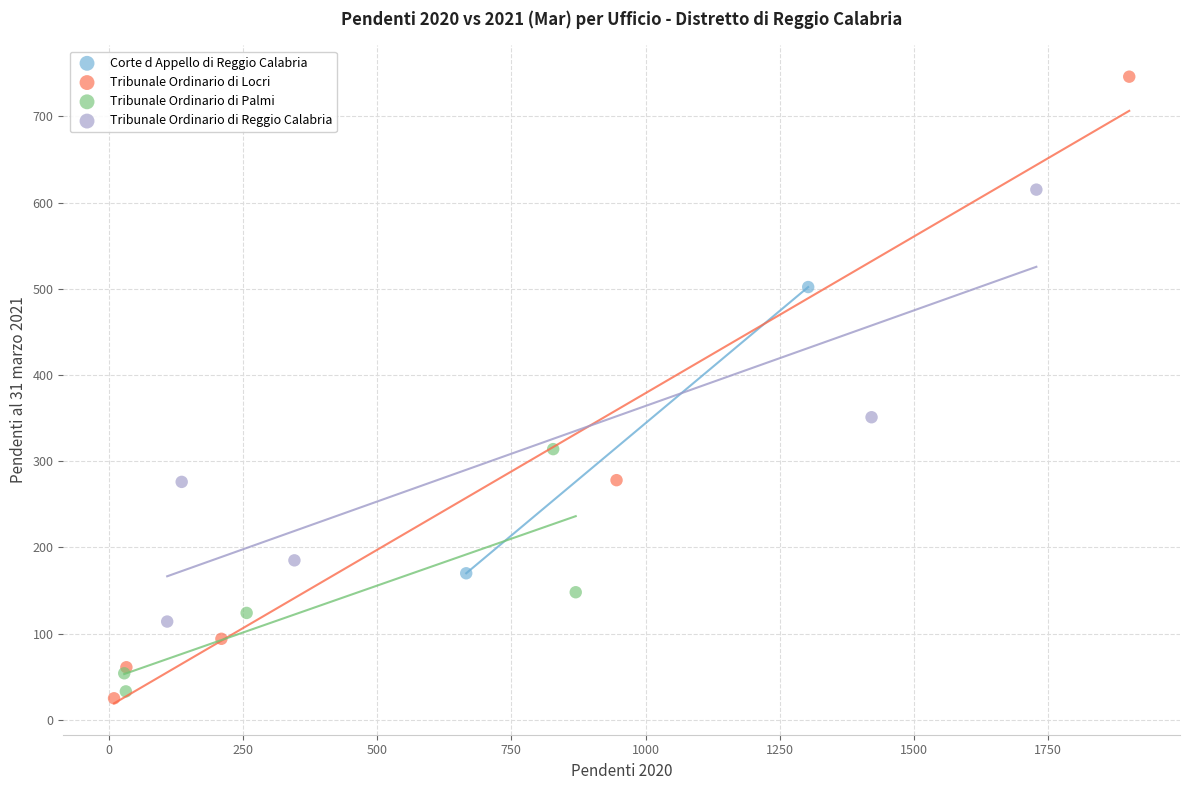

Which series reaches the maximum Y coordinate?

Tribunale Ordinario di Locri